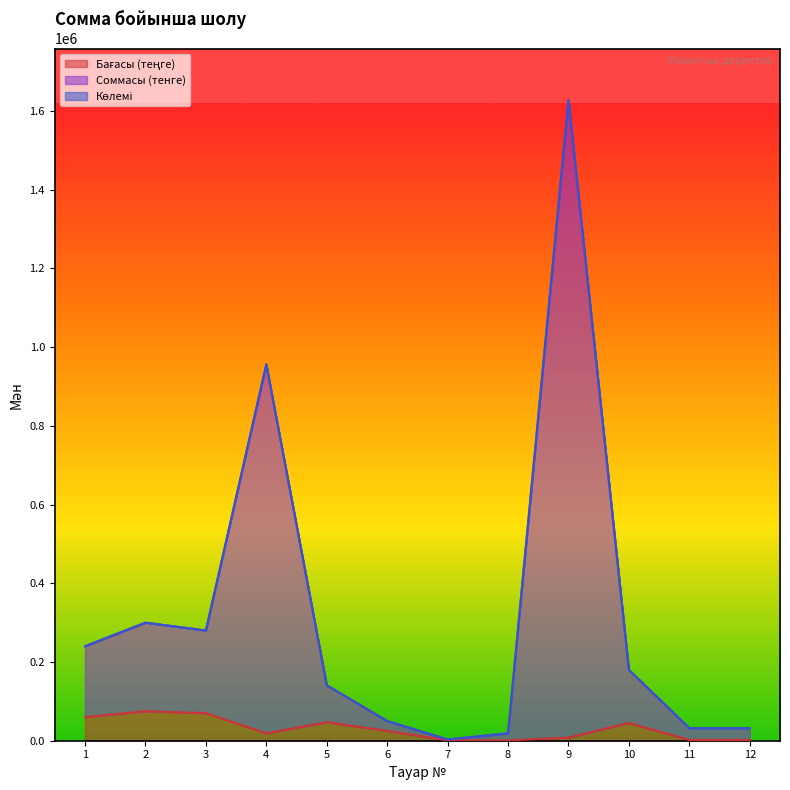

Reading left to right, list all the values displayed in this chart.

Бағасы (теңге): 1=60000	2=75000	3=70000	4=18750	5=47000	6=25000	7=1050	8=900	9=8100	10=45000	11=2000	12=2000
Соммасы (тенге): 1=240003	2=300003	3=280003	4=956300	5=141002	6=50001	7=3152	8=18920	9=1628300	10=180003	11=32015	12=32015